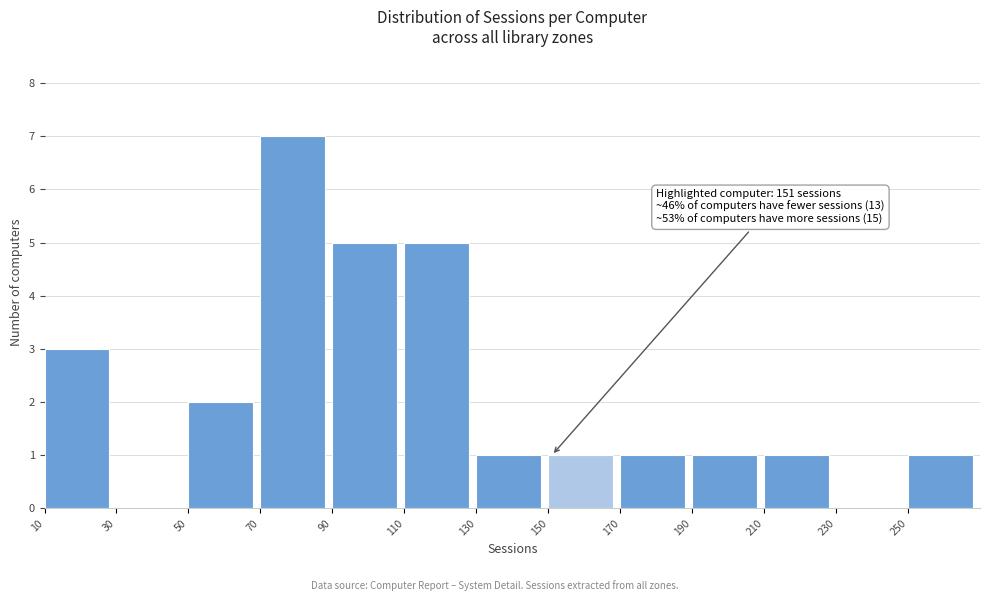

Which range on the x-axis has the tallest bar?

70 to 90